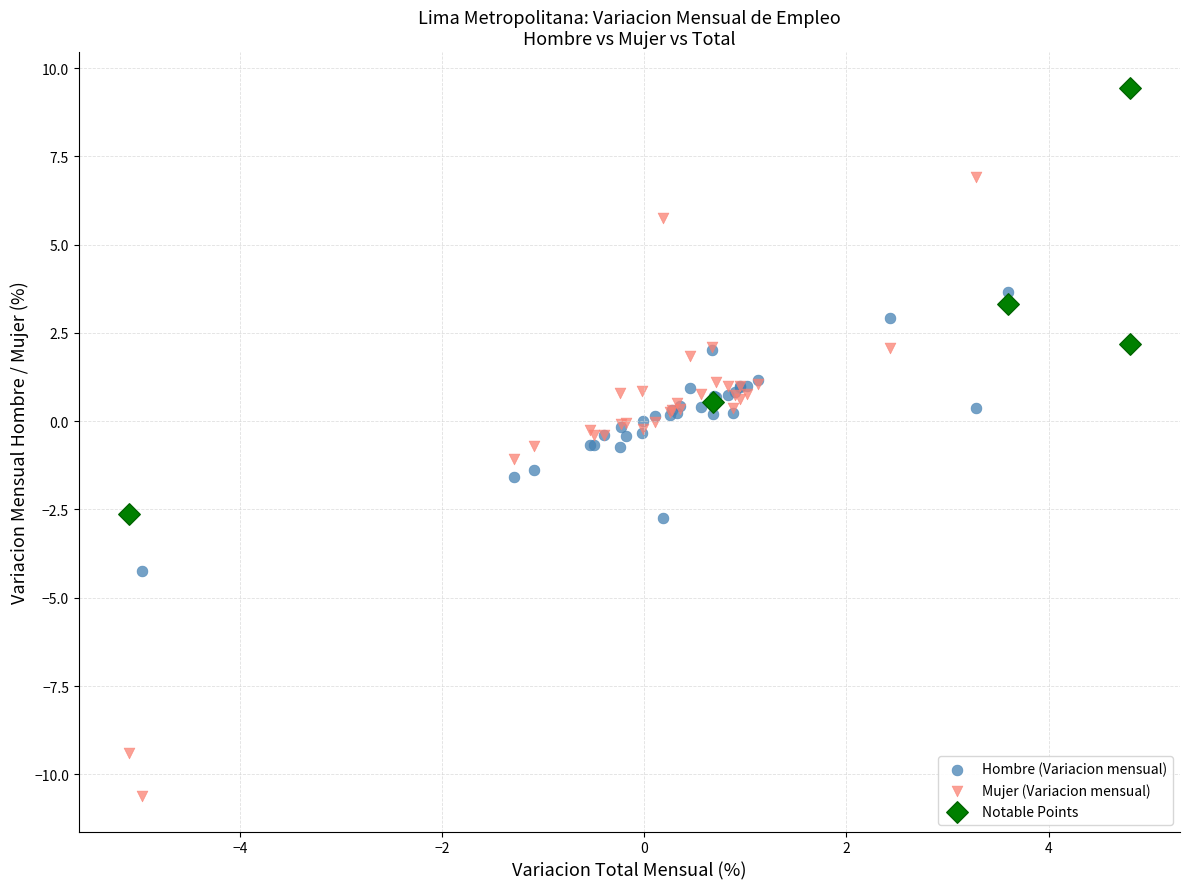

Which series has the widest spread of Y values?

Mujer (Variacion mensual)